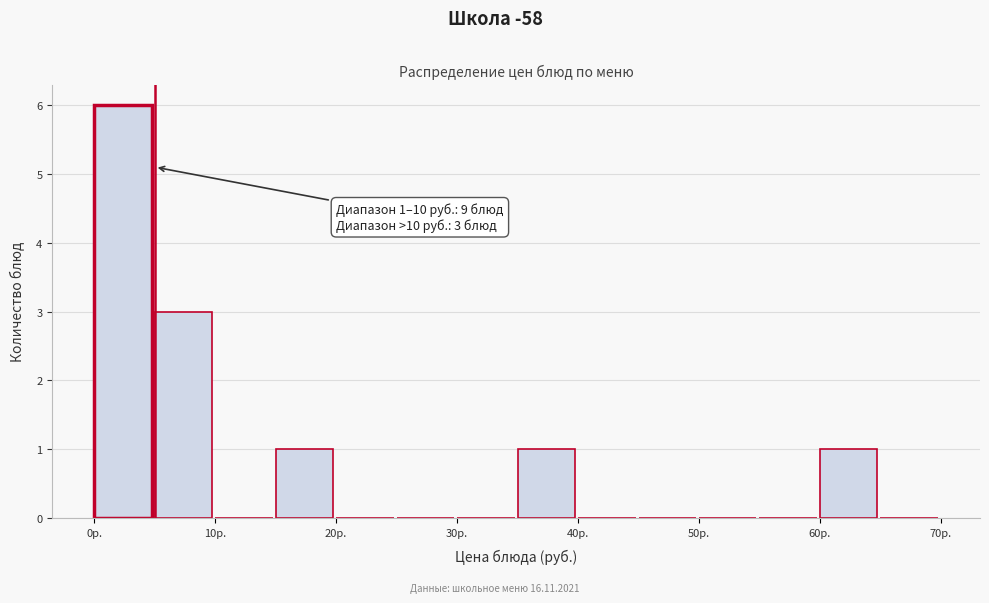

Which range on the x-axis has the tallest bar?

0 to 5